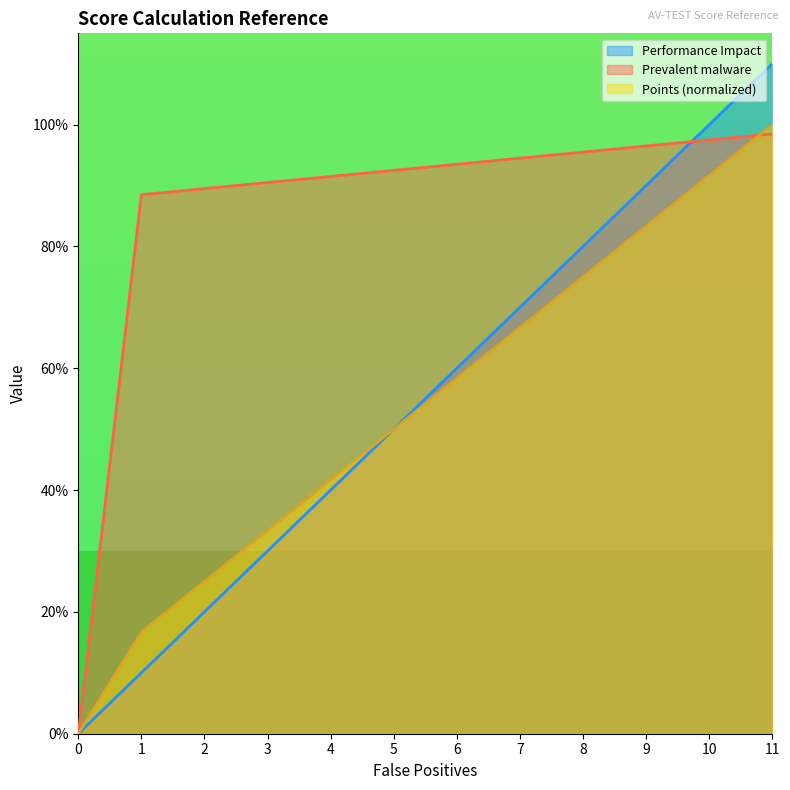

Reading right to left, extract all data points from this chart.

Points: 11=1.0	10=0.9	9=0.8	8=0.8	7=0.7	6=0.6	5=0.5	4=0.4	3=0.3	2=0.2	1=0.2	0=0.0
Prevalent malware: 11=1.0	10=1.0	9=1.0	8=1.0	7=0.9	6=0.9	5=0.9	4=0.9	3=0.9	2=0.9	1=0.9	0=0.0
Performance Impact: 11=1.1	10=1.0	9=0.9	8=0.8	7=0.7	6=0.6	5=0.5	4=0.4	3=0.3	2=0.2	1=0.1	0=0.0